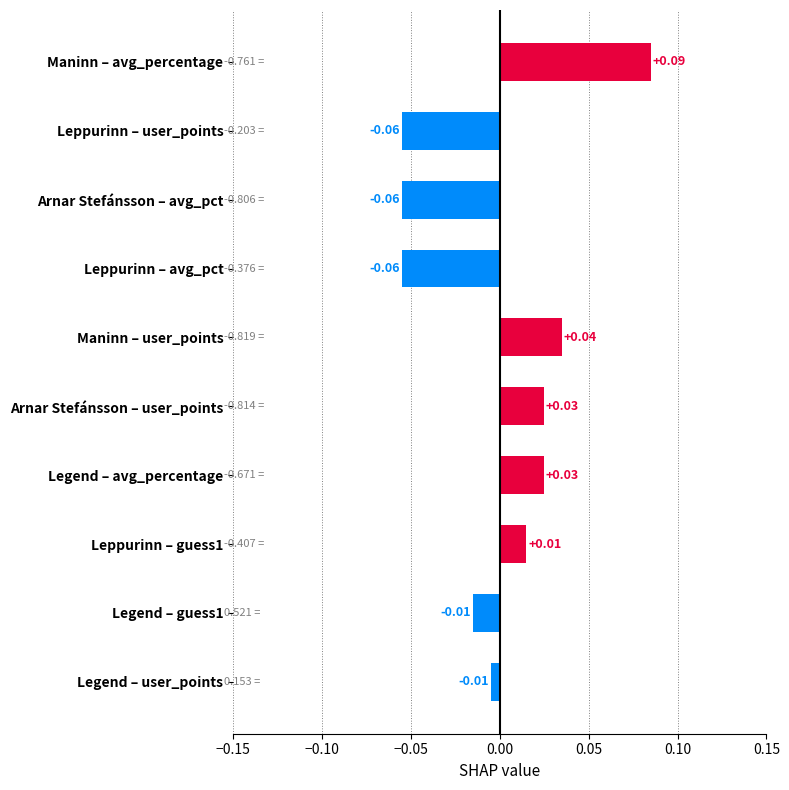

Which category has the highest value across all series?

Maninn – avg_percentage